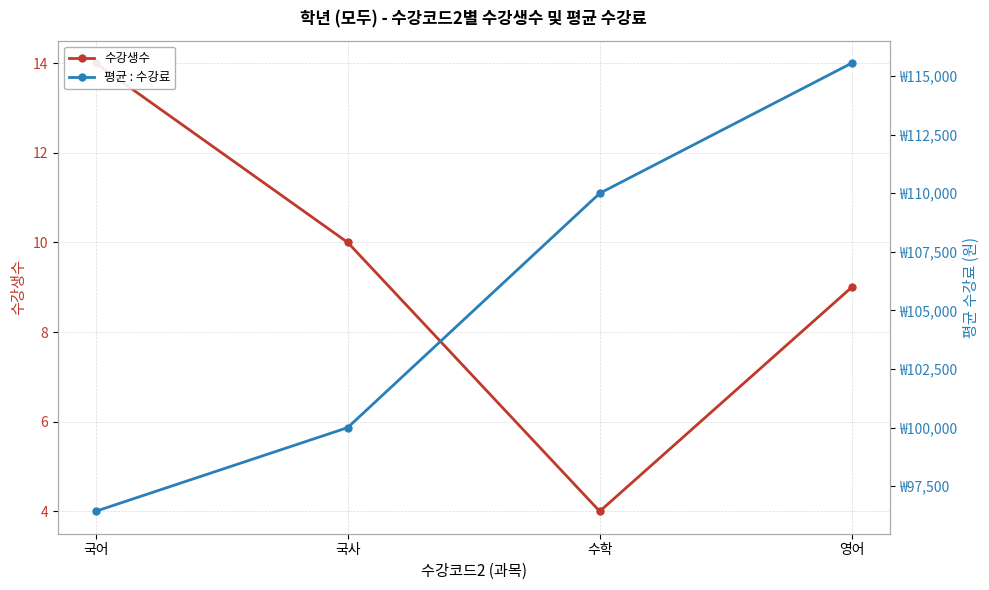

Reading left to right, what are all the values shown in this chart?

수강생수: 국어=14.0	국사=10.0	수학=4.0	영어=9.0
평균 : 수강료: 국어=96428.6	국사=100000.0	수학=110000.0	영어=115555.6